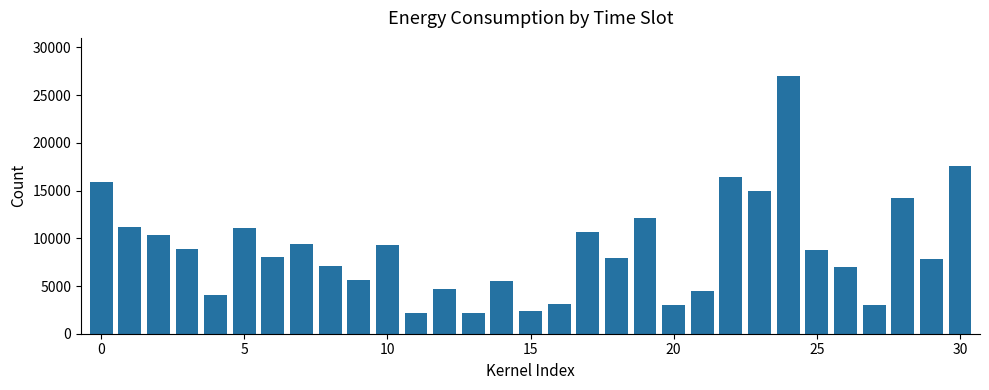

What is the sum of all values?

276371